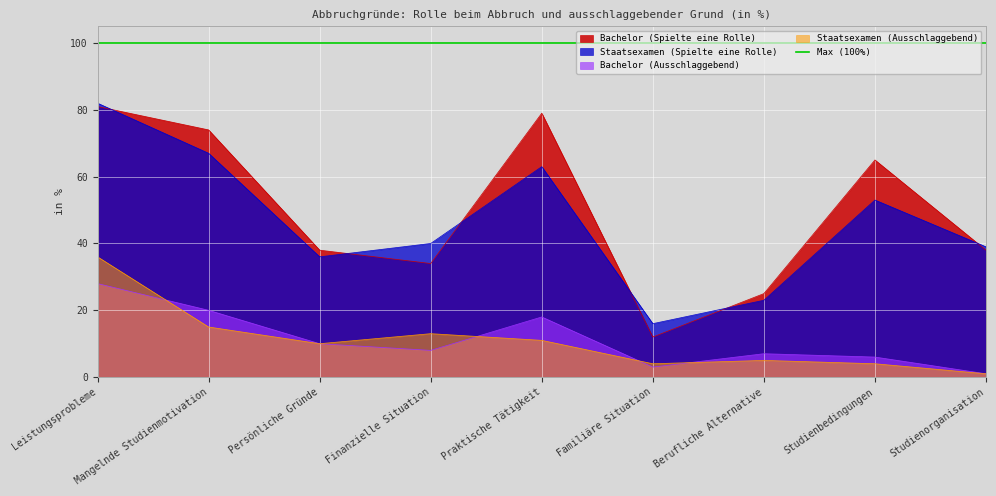

Which series changed the most between Finanzielle Situation and Berufliche Alternative?

Staatsexamen (Spielte eine Rolle)